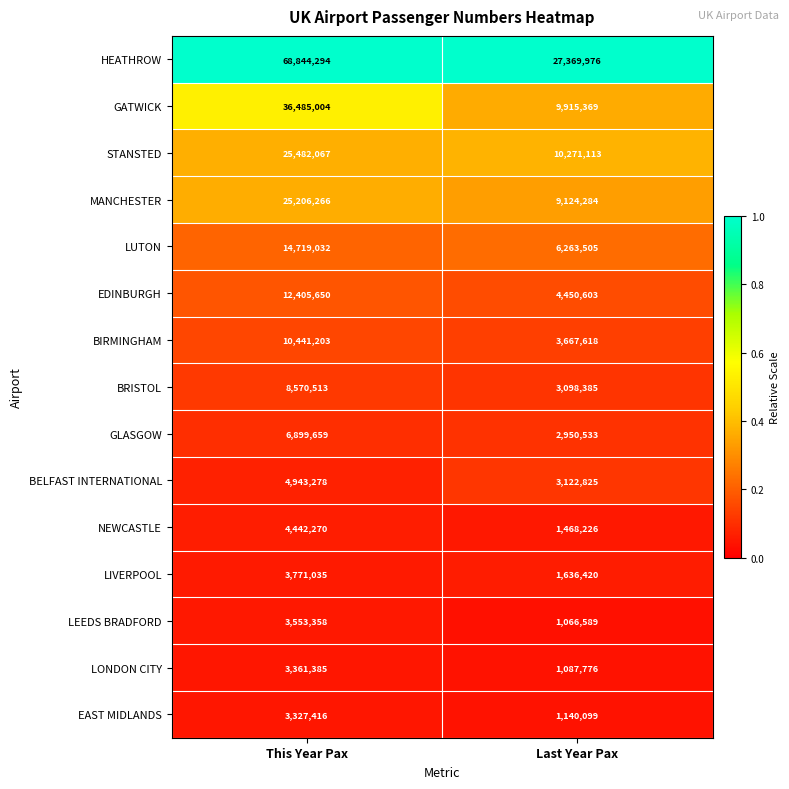

The NEWCASTLE series shows 1468226 at Last Year Pax. True or false?

True